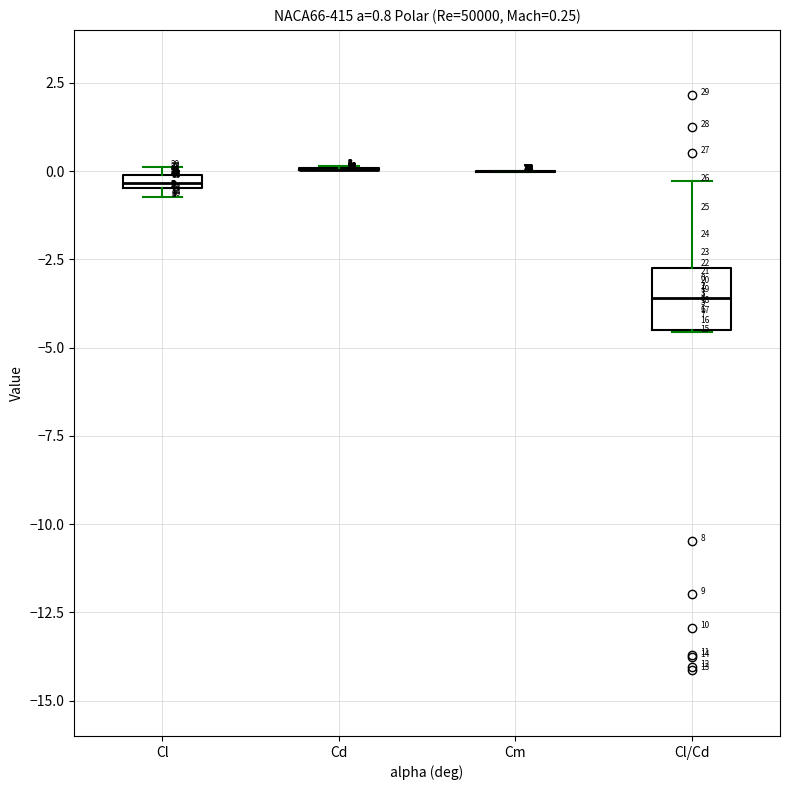

Which box is the tallest, from its lower edge to its upper edge?

Cl/Cd